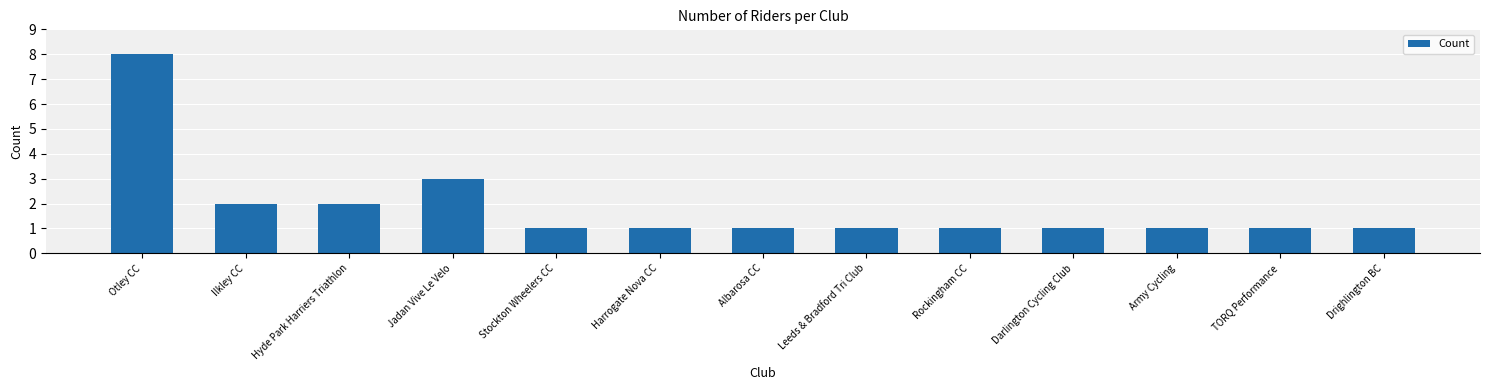

What is the greatest value displayed?

8